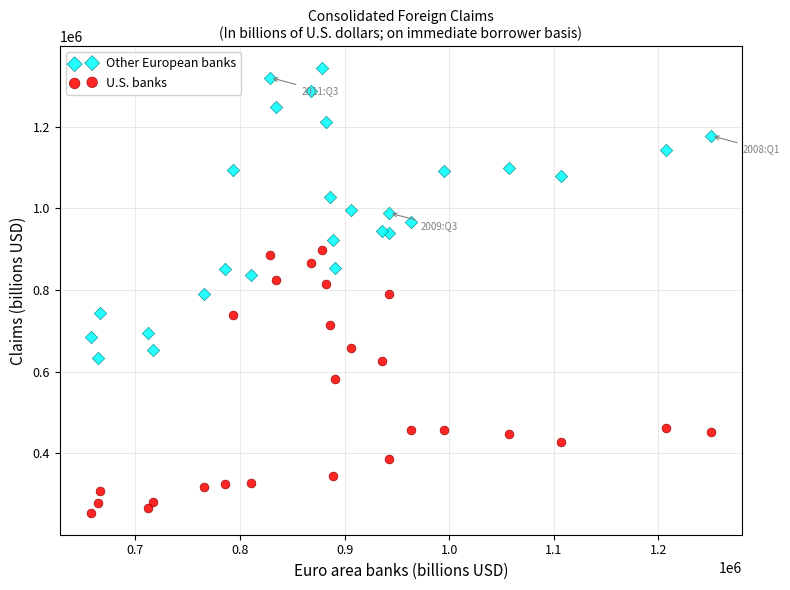

Across all data points, what is the range of X values (max minus min)?

593074